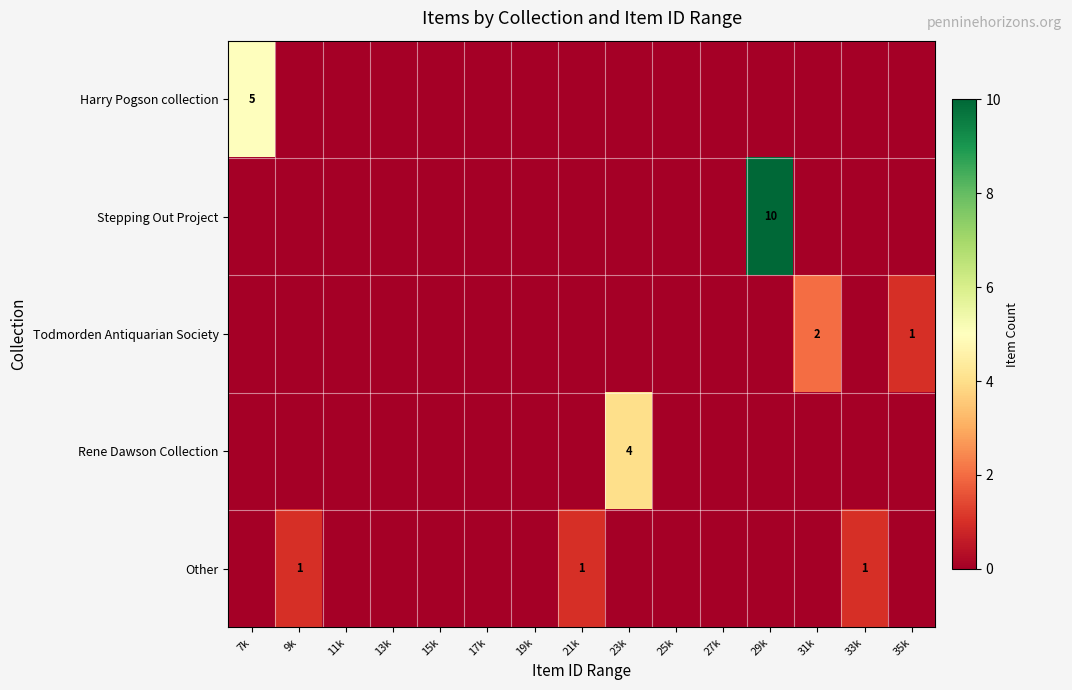

At which category does the chart reach its minimum across all series?

9k